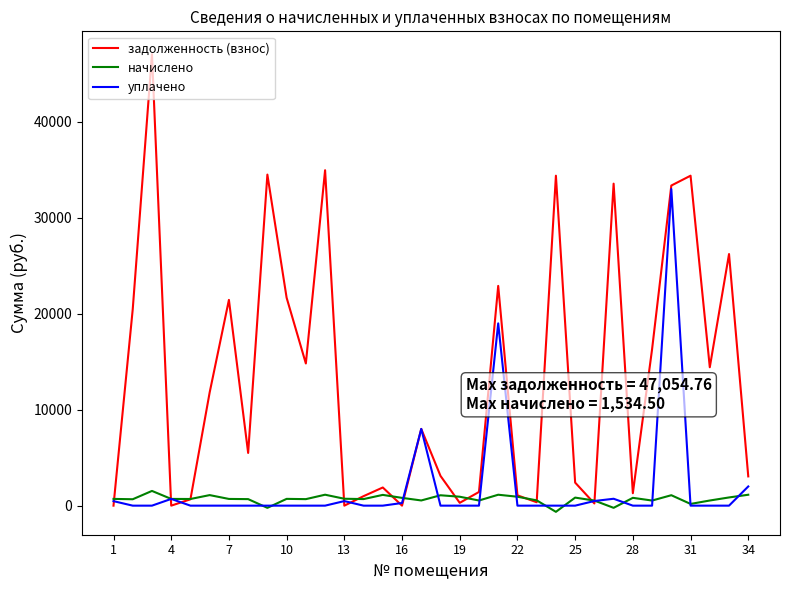

List the series in order of their peak value, lowest first.

начислено, уплачено, задолженность (взнос)